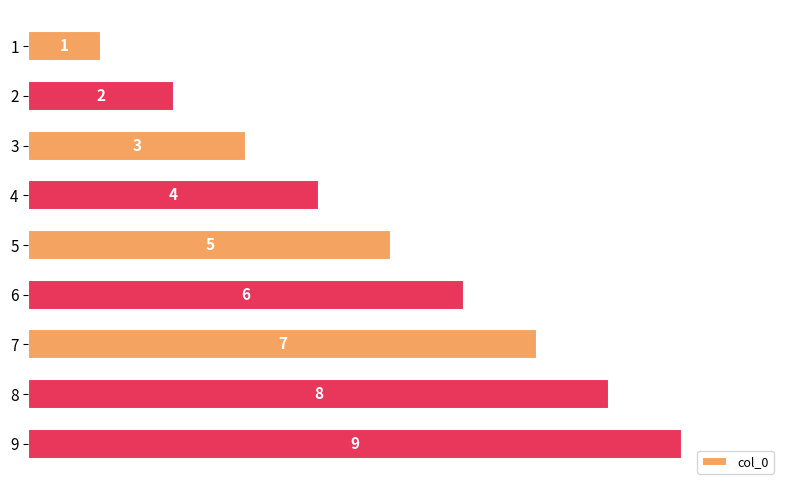

The value at 2 is 0.1. True or false?

False